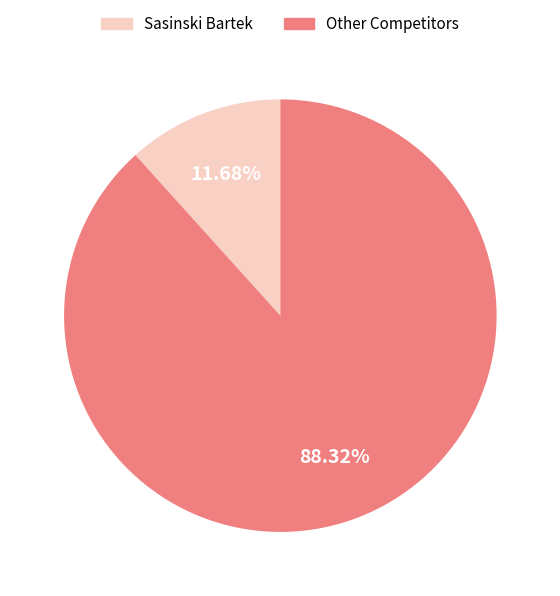

Is there a majority slice in this chart?

Yes